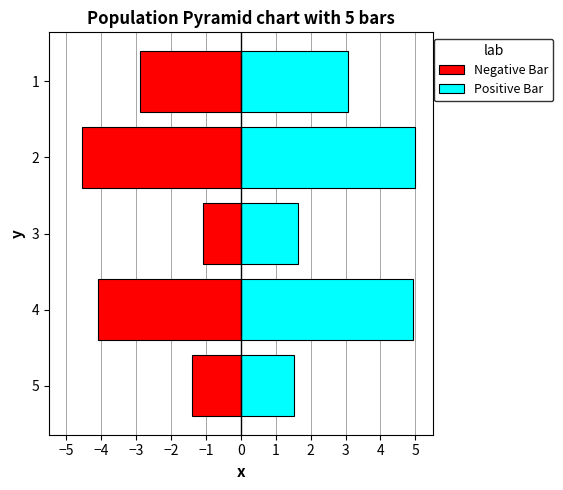

Rank the series by their average value, from highest to lowest.

Positive Bar, Negative Bar